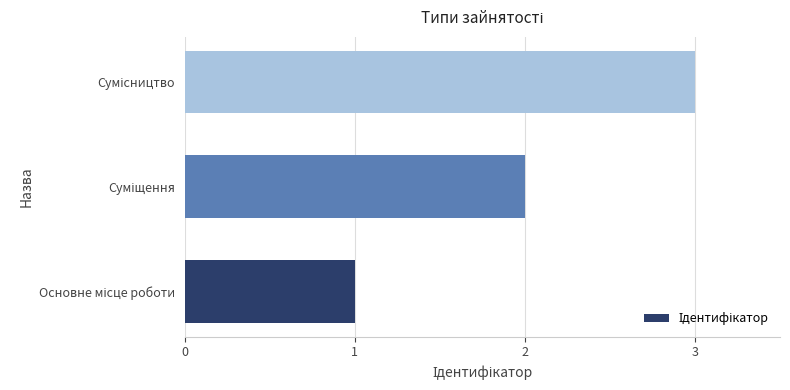

What is the greatest value displayed?

3